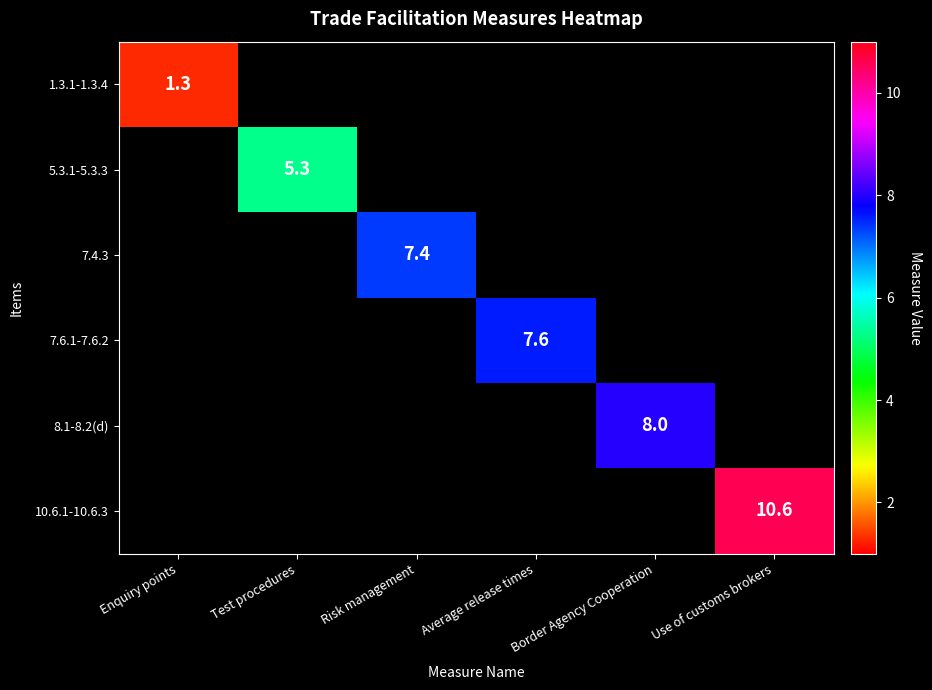

The value of 5.3.1-5.3.3 at Test procedures is 5.3. True or false?

True